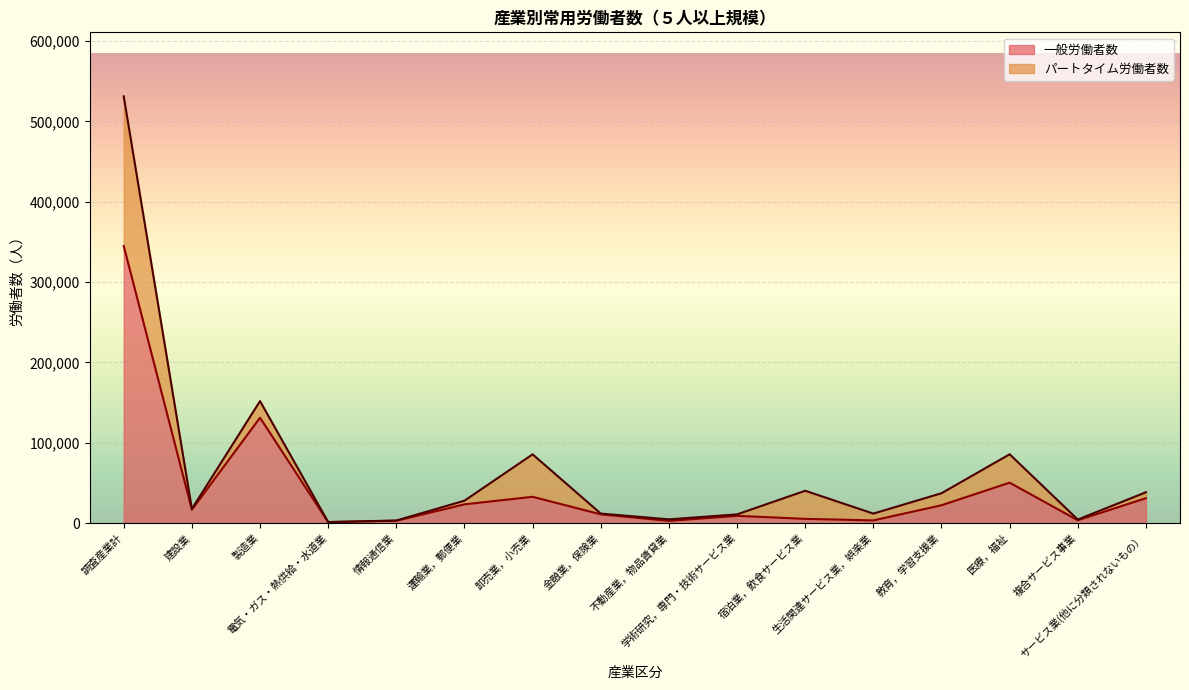

The chart shows a value of 2017 at 宿泊業，飲食サービス業. True or false?

False